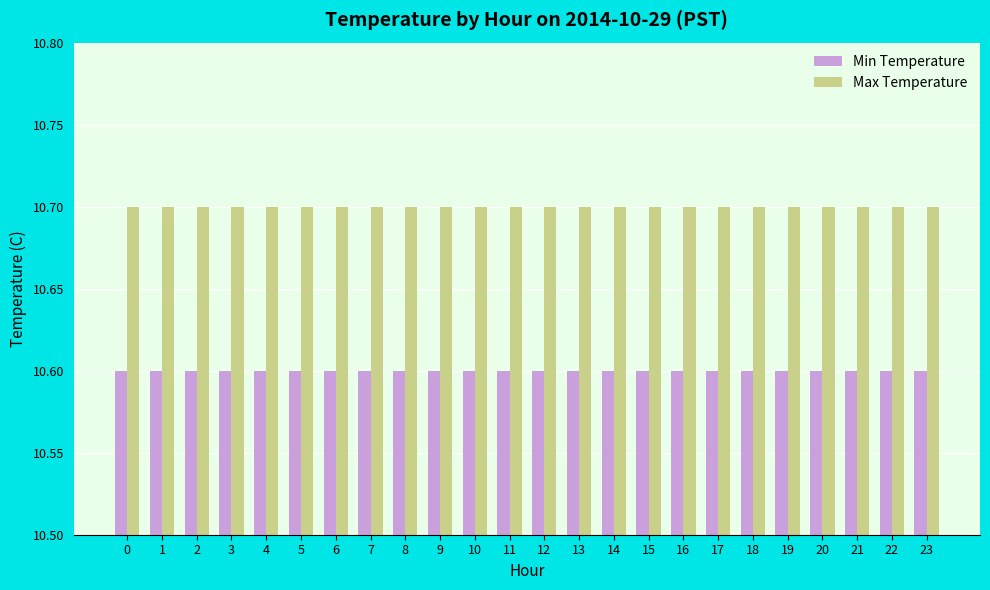

What is the total value across all series at 5?

21.3